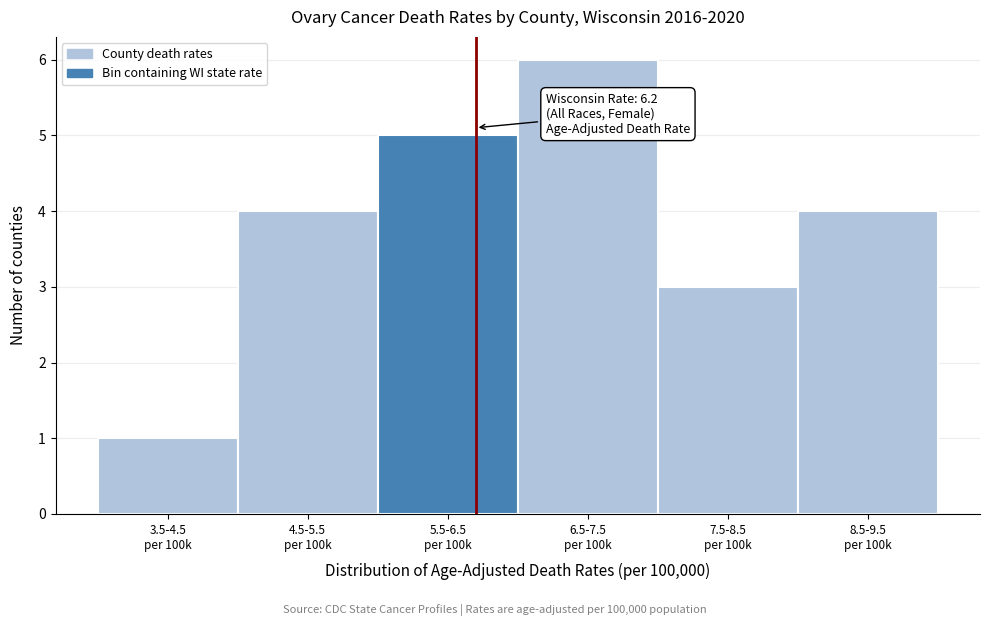

Reading left to right, what are all the values shown in this chart?

1	4	5	6	3	4